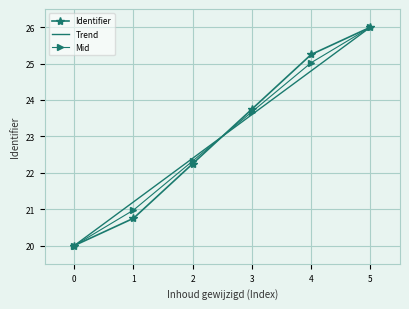

At how many categories does at least one series exceed 24?

2